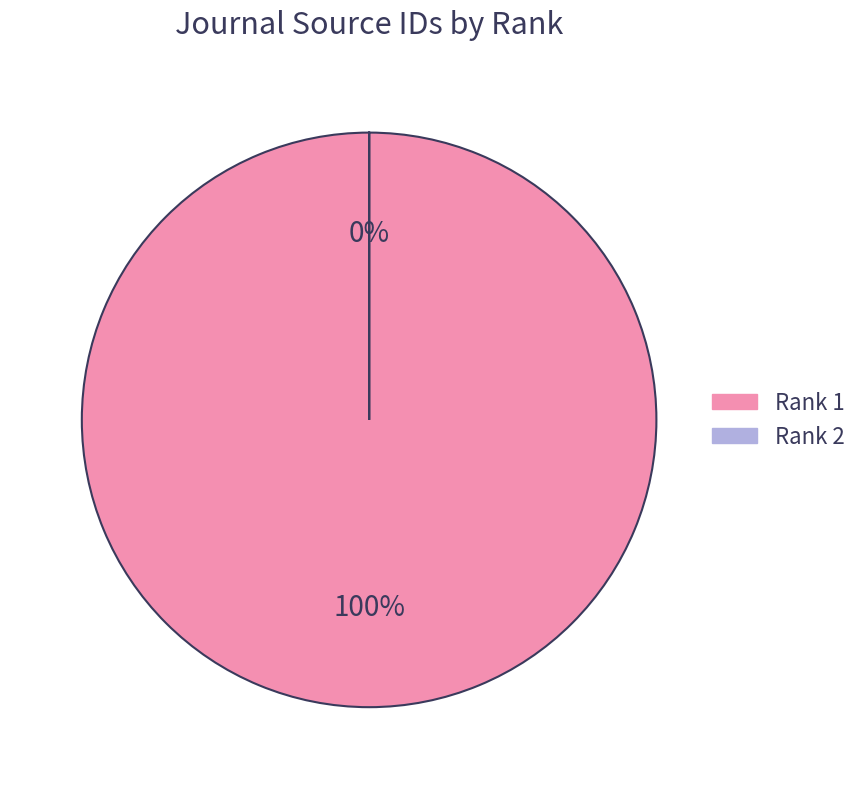

Is the sum of Rank 1 and Rank 2 greater than half?

Yes